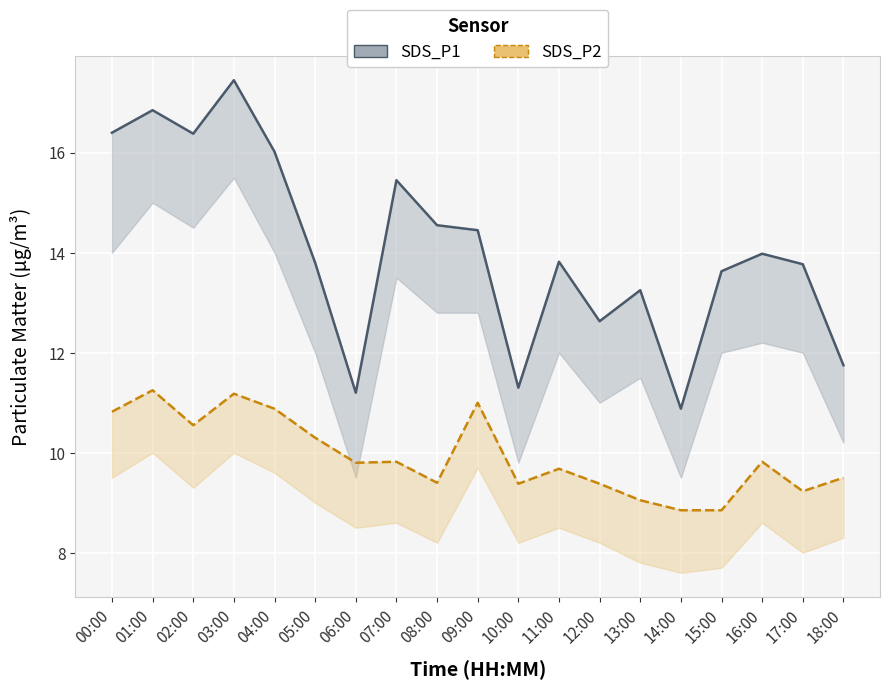

Is the value of SDS_P1 at 04:00 greater than the value of SDS_P2 at 06:00?

Yes